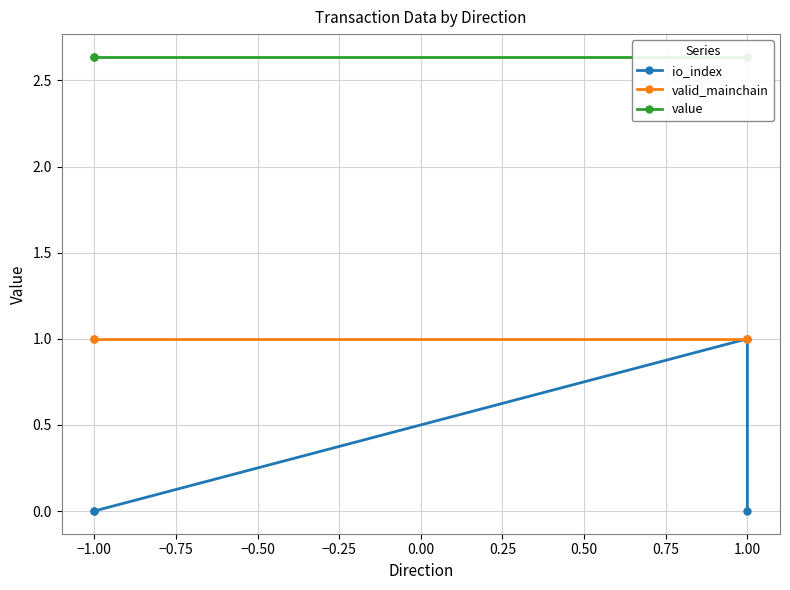

Does the chart have visible grid lines?

Yes